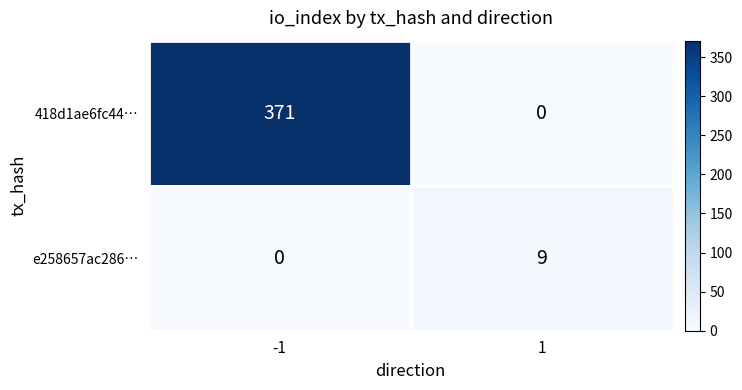

What is the average value of the 418d1ae6fc44… series?

186